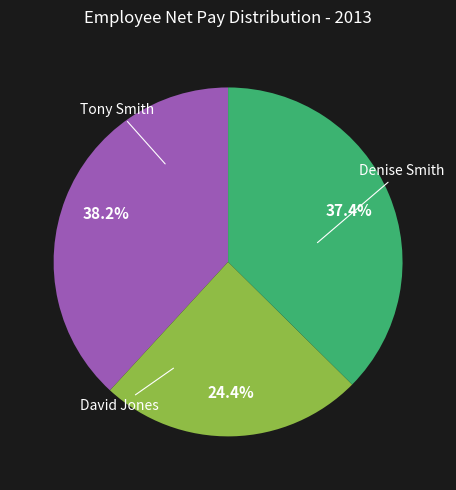

Does any single category account for the majority?

No